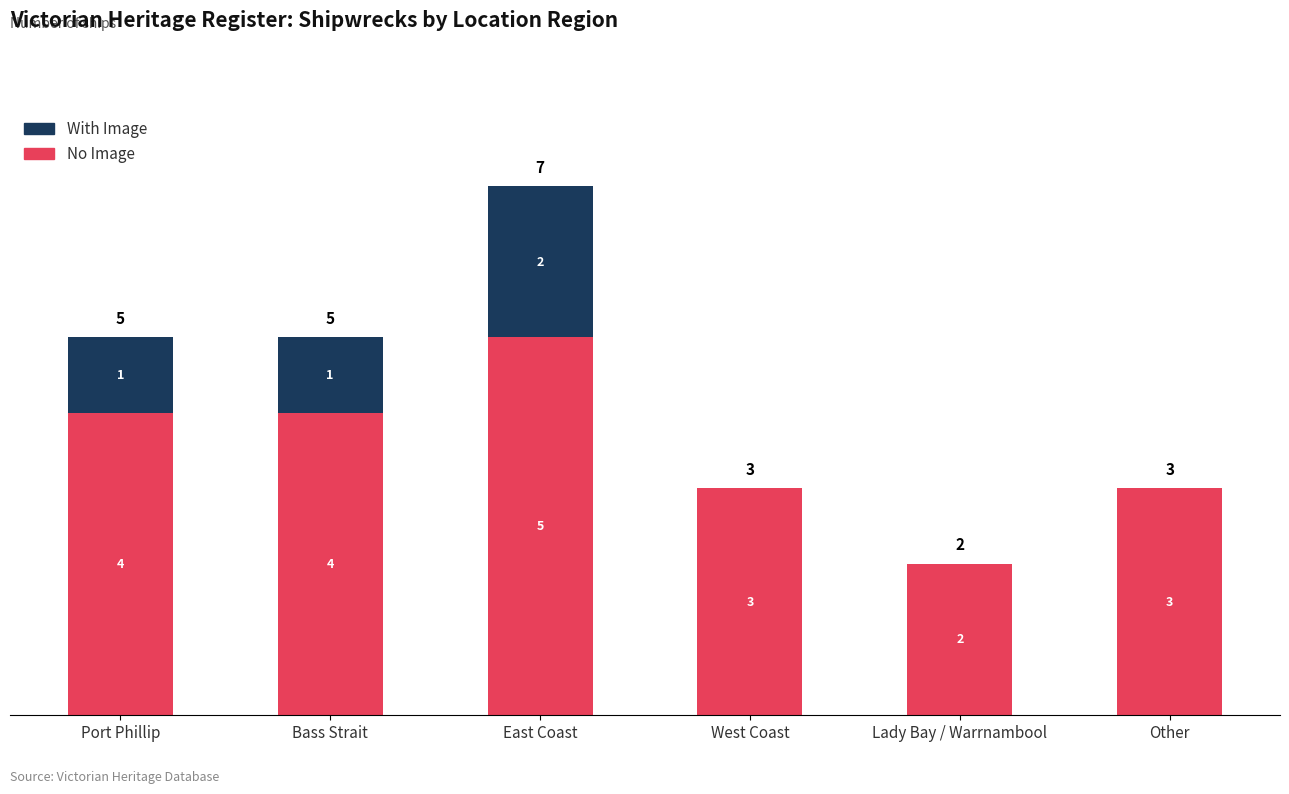

Count the number of data series in this chart.

2